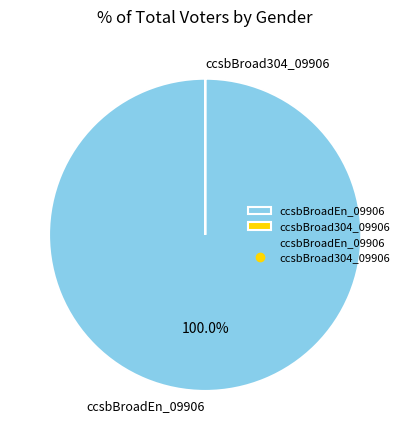

What is the majority slice?

ccsbBroadEn_09906